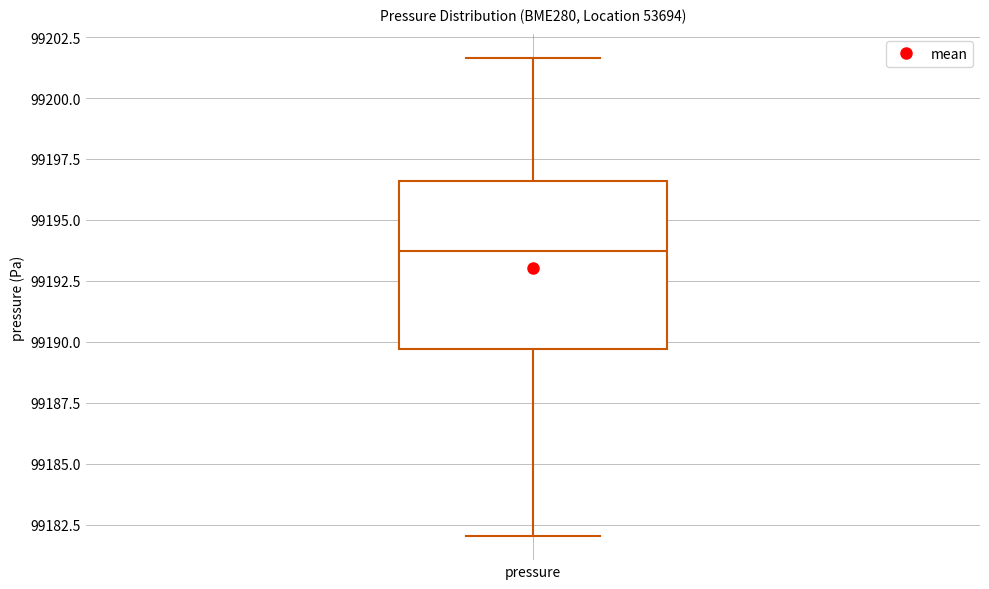

Read this box plot against the y-axis: the position of the median line, the range covered by the box, and the ends of both whiskers. The values are not printed on the chart, so give them approximately, as read against the axis.

median 99193.5, box 99189.5 to 99196.5, whiskers 99182.0 to 99201.5